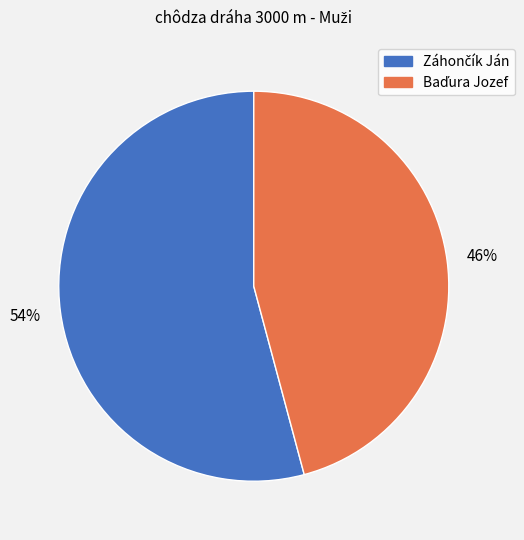

To the nearest percent, what is the difference between the largest and smallest slice percentages?

8%